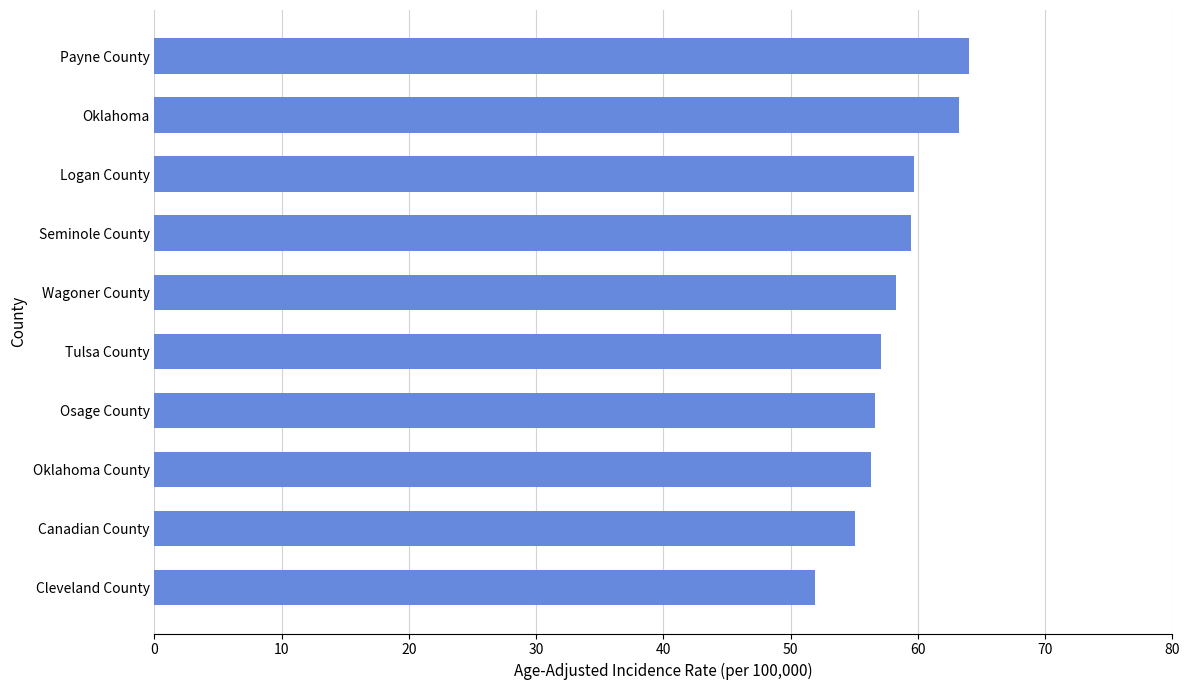

What is the maximum value shown in the chart?

64.0